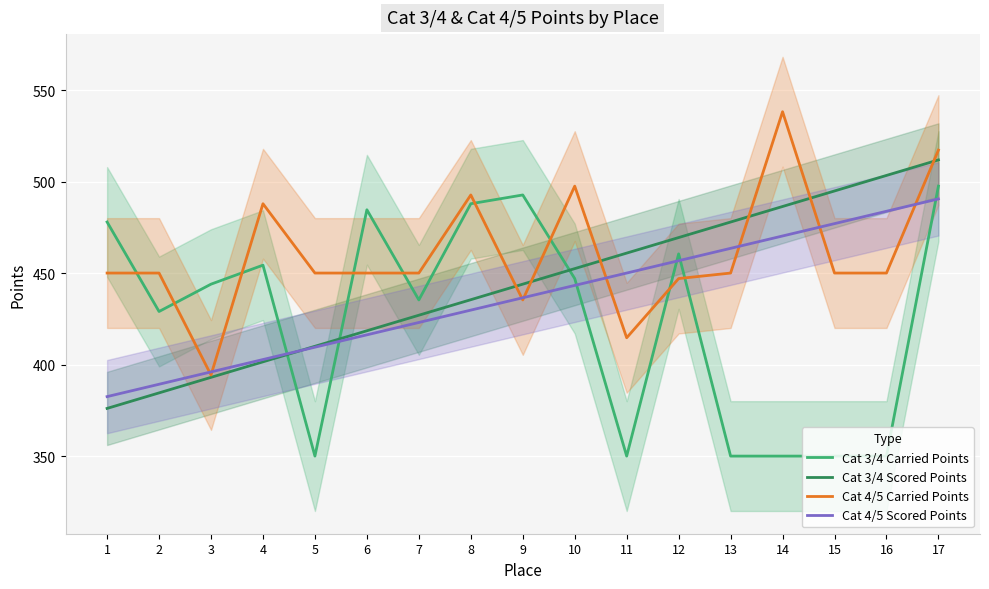

What is the value of the Cat 3/4 Carried Points point at the 6th from the left?

484.6